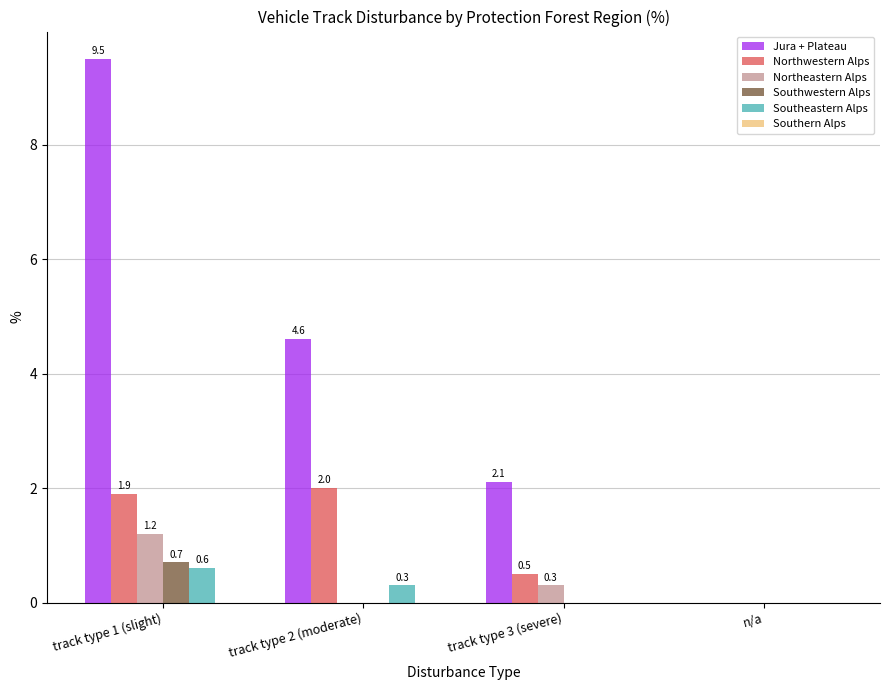

Reading right to left, transcribe all the data shown in this chart.

Jura + Plateau: n/a=0.0	track type 3 (severe)=2.1	track type 2 (moderate)=4.6	track type 1 (slight)=9.5
Northwestern Alps: n/a=0.0	track type 3 (severe)=0.5	track type 2 (moderate)=2.0	track type 1 (slight)=1.9
Northeastern Alps: n/a=0.0	track type 3 (severe)=0.3	track type 2 (moderate)=0.0	track type 1 (slight)=1.2
Southwestern Alps: n/a=0.0	track type 3 (severe)=0.0	track type 2 (moderate)=0.0	track type 1 (slight)=0.7
Southeastern Alps: n/a=0.0	track type 3 (severe)=0.0	track type 2 (moderate)=0.3	track type 1 (slight)=0.6